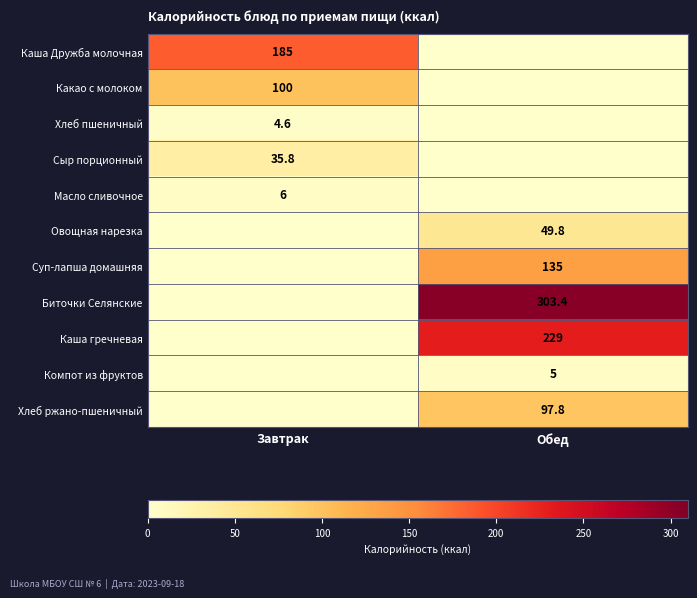

Is it true that Суп-лапша домашняя equals 135.0 at Обед?

True